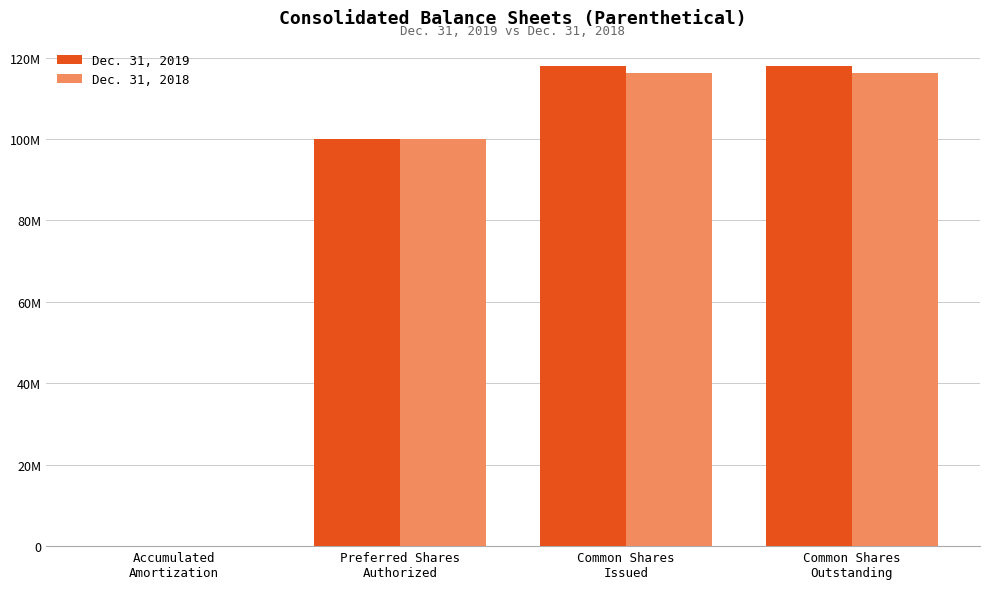

Are the bars horizontal?

No